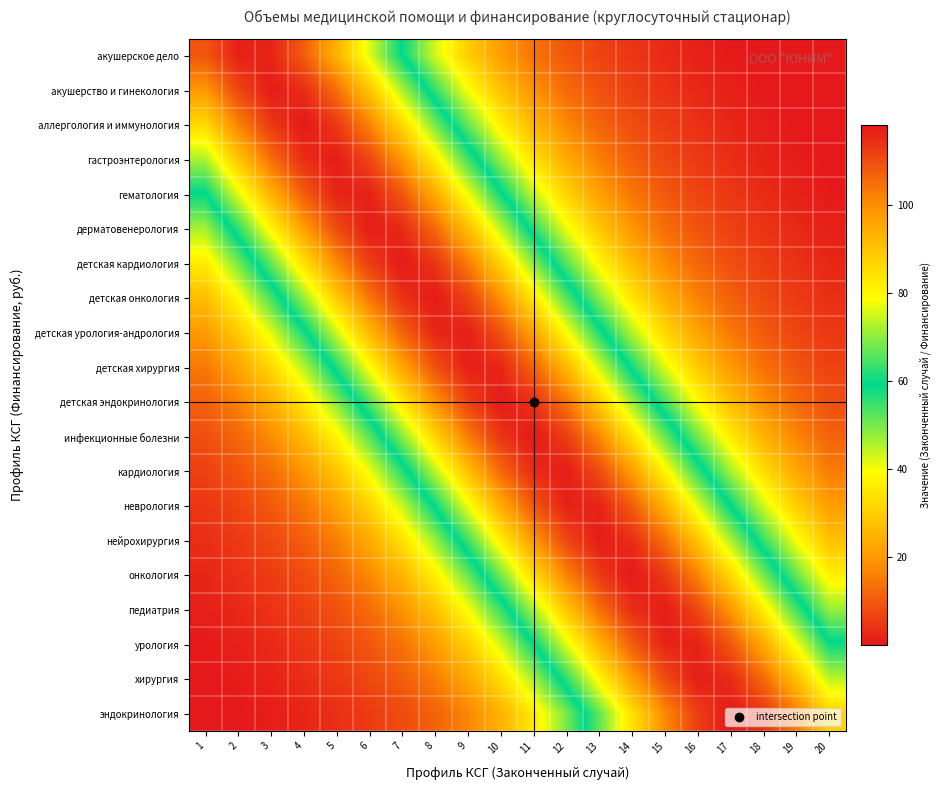

Reading left to right, transcribe all the data shown in this chart.

акушерское дело: 1=108.5	2=116.6	3=116.3	4=107.6	5=93.4	6=76.2	7=58.6	8=42.9	9=30.1	10=20.6	11=14.0	12=9.6	13=6.6	14=4.5	15=2.8	16=1.4	17=0.1	18=0.0	19=0.0	20=0.0
акушерство и гинекология: 1=98.2	2=111.0	3=117.5	4=114.9	5=104.8	6=89.6	7=72.1	8=54.8	9=39.6	10=27.6	11=18.9	12=12.8	13=8.8	14=6.0	15=4.1	16=2.5	17=1.1	18=0.0	19=0.0	20=0.0
аллергология и иммунология: 1=85.7	2=101.6	3=113.1	4=118.0	5=113.1	6=101.6	7=85.7	8=68.0	9=51.1	10=36.6	11=25.3	12=17.2	13=11.7	14=8.0	15=5.5	16=3.7	17=2.2	18=0.8	19=0.0	20=0.0
гастроэнтерология: 1=72.1	2=89.6	3=104.8	4=114.9	5=117.5	6=111.0	7=98.2	8=81.7	9=63.9	10=47.4	11=33.7	12=23.2	13=15.8	14=10.7	15=7.4	16=5.1	17=3.3	18=1.8	19=0.5	20=0.0
гематология: 1=58.6	2=76.2	3=93.4	4=107.6	5=116.3	6=116.6	7=108.5	8=94.7	9=77.6	10=60.0	11=44.0	12=31.0	13=21.2	14=14.4	15=9.8	16=6.8	17=4.6	18=3.0	19=1.5	20=0.2
дерматовенерология: 1=46.3	2=62.6	3=80.3	4=97.1	5=110.2	6=117.3	7=115.4	8=105.7	9=90.9	10=73.5	11=56.1	12=40.7	13=28.4	14=19.4	15=13.2	16=9.0	17=6.2	18=4.2	19=2.6	20=1.2
детская кардиология: 1=35.6	2=49.8	3=66.6	4=84.4	5=100.5	6=112.4	7=117.9	8=113.7	9=102.7	10=87.0	11=69.4	12=52.3	13=37.6	14=26.1	15=17.8	16=12.1	17=8.3	18=5.7	19=3.8	20=2.3
детская онкология: 1=26.9	2=38.6	3=53.5	4=70.7	5=88.3	6=103.7	7=114.3	8=117.7	9=111.7	10=99.4	11=83.0	12=65.3	13=48.6	14=34.6	15=23.9	16=16.2	17=11.1	18=7.6	19=5.2	20=3.4
детская урология-андрология: 1=20.0	2=29.3	3=41.8	4=57.3	5=74.8	6=92.2	7=106.7	8=115.8	9=117.0	10=109.4	11=95.9	12=78.9	13=61.3	14=45.1	15=31.9	16=21.9	17=14.9	18=10.1	19=7.0	20=4.8
детская хирургия: 1=14.9	2=21.9	3=31.9	4=45.1	5=61.3	6=78.9	7=95.9	8=109.4	9=117.0	10=115.8	11=106.7	12=92.2	13=74.8	14=57.3	15=41.8	16=29.3	17=20.0	18=13.6	19=9.3	20=6.4
детская эндокринология: 1=11.1	2=16.2	3=23.9	4=34.6	5=48.6	6=65.3	7=83.0	8=99.4	9=111.7	10=117.7	11=114.3	12=103.7	13=88.3	14=70.7	15=53.5	16=38.6	17=26.9	18=18.3	19=12.4	20=8.5
инфекционные болезни: 1=8.3	2=12.1	3=17.8	4=26.1	5=37.6	6=52.3	7=69.4	8=87.0	9=102.7	10=113.7	11=117.9	12=112.4	13=100.5	14=84.4	15=66.6	16=49.8	17=35.6	18=24.6	19=16.7	20=11.4
кардиология: 1=6.2	2=9.0	3=13.2	4=19.4	5=28.4	6=40.7	7=56.1	8=73.5	9=90.9	10=105.7	11=115.4	12=117.3	13=110.2	14=97.1	15=80.3	16=62.6	17=46.3	18=32.8	19=22.5	20=15.3
неврология: 1=4.6	2=6.8	3=9.8	4=14.4	5=21.2	6=31.0	7=44.0	8=60.0	9=77.6	10=94.7	11=108.5	12=116.6	13=116.3	14=107.6	15=93.4	16=76.2	17=58.6	18=42.9	19=30.1	20=20.6
нейрохирургия: 1=3.3	2=5.1	3=7.4	4=10.7	5=15.8	6=23.2	7=33.7	8=47.4	9=63.9	10=81.7	11=98.2	12=111.0	13=117.5	14=114.9	15=104.8	16=89.6	17=72.1	18=54.8	19=39.6	20=27.6
онкология: 1=2.2	2=3.7	3=5.5	4=8.0	5=11.7	6=17.2	7=25.3	8=36.6	9=51.1	10=68.0	11=85.7	12=101.6	13=113.1	14=118.0	15=113.1	16=101.6	17=85.7	18=68.0	19=51.1	20=36.6
педиатрия: 1=1.1	2=2.5	3=4.1	4=6.0	5=8.8	6=12.8	7=18.9	8=27.6	9=39.6	10=54.8	11=72.1	12=89.6	13=104.8	14=114.9	15=117.5	16=111.0	17=98.2	18=81.7	19=63.9	20=47.4
урология: 1=0.1	2=1.4	3=2.8	4=4.5	5=6.6	6=9.6	7=14.0	8=20.6	9=30.1	10=42.9	11=58.6	12=76.2	13=93.4	14=107.6	15=116.3	16=116.6	17=108.5	18=94.7	19=77.6	20=60.0
хирургия: 1=0.0	2=0.4	3=1.7	4=3.2	5=4.9	6=7.2	7=10.4	8=15.3	9=22.5	10=32.8	11=46.3	12=62.6	13=80.3	14=97.1	15=110.2	16=117.3	17=115.4	18=105.7	19=90.9	20=73.5
эндокринология: 1=0.0	2=0.0	3=0.7	4=2.1	5=3.6	6=5.4	7=7.8	8=11.4	9=16.7	10=24.6	11=35.6	12=49.8	13=66.6	14=84.4	15=100.5	16=112.4	17=117.9	18=113.7	19=102.7	20=87.0